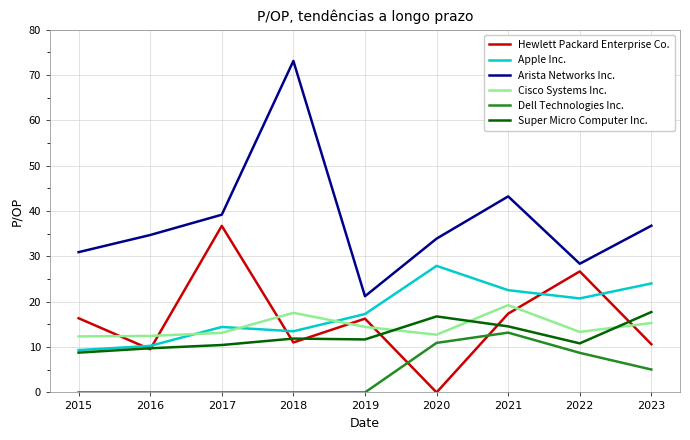

The Dell Technologies Inc. series shows 7.0 at 2018. True or false?

False